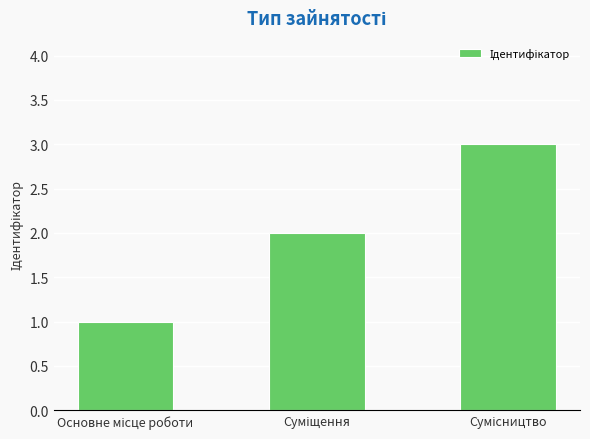

What is the maximum value shown in the chart?

3